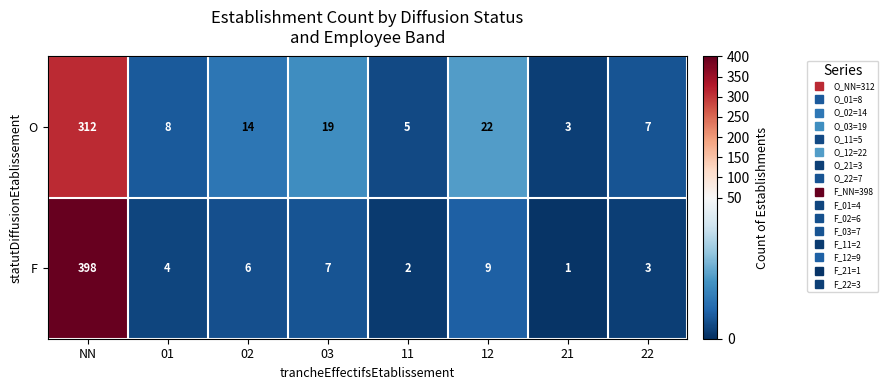

Where is F nearest to the value 199?

12